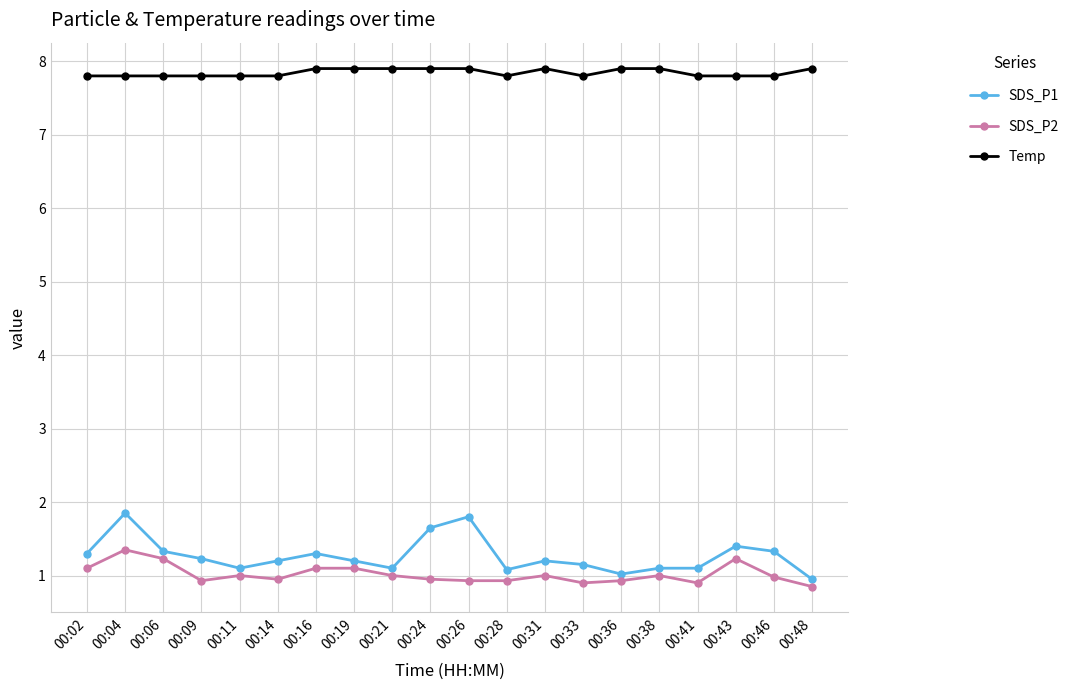

What is the highest value of the Temp series?

7.9